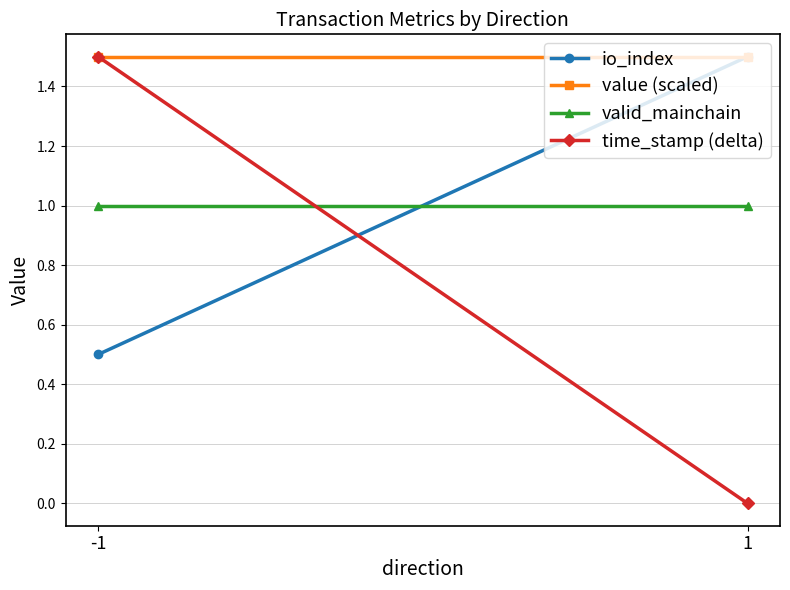

Rank the categories by valid_mainchain value from lowest to highest.

-1, 1